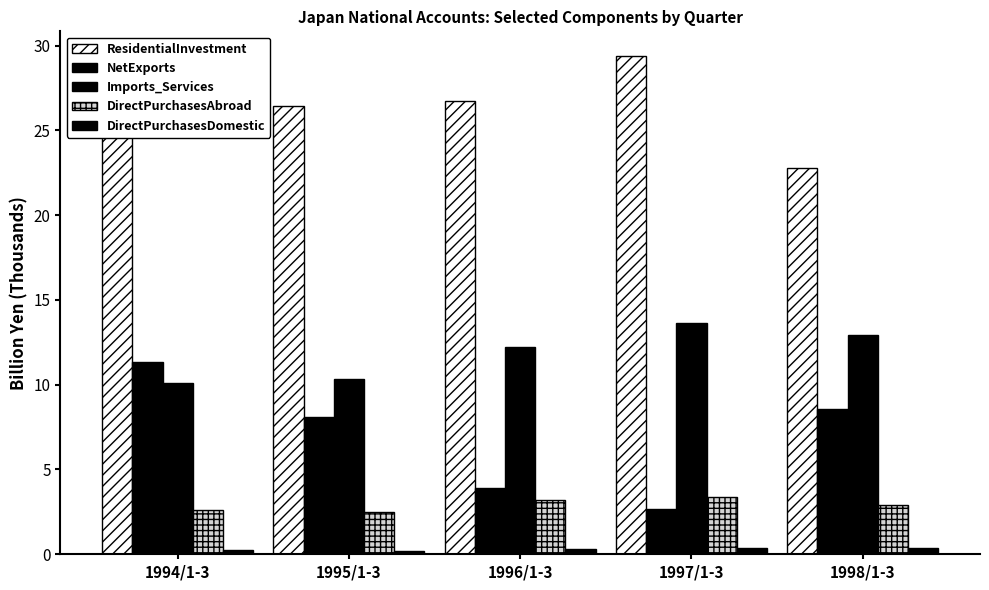

Is the value of DirectPurchasesAbroad at 1995/1-3 greater than the value of Imports_Services at 1994/1-3?

No